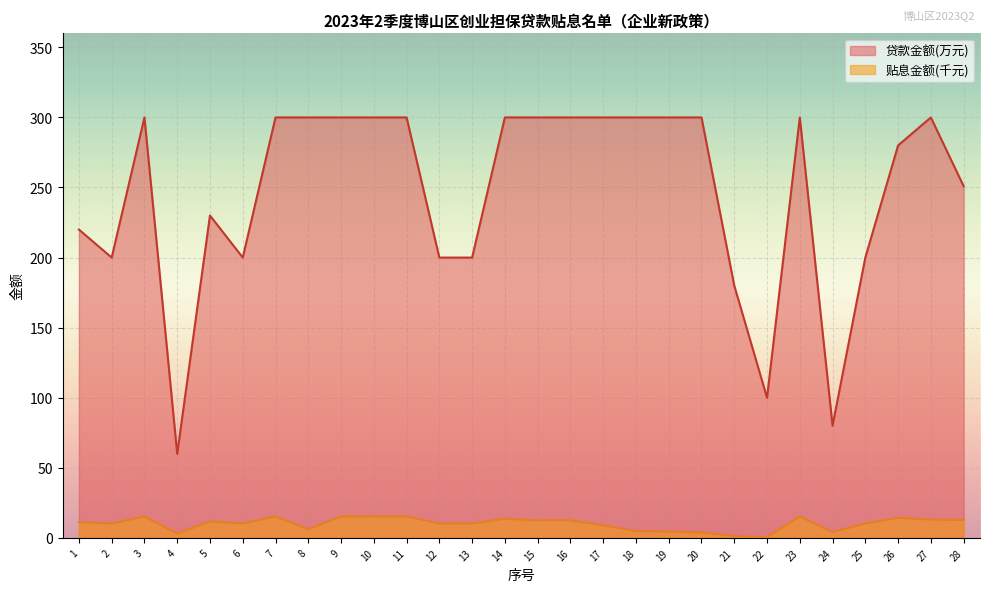

Reading left to right, extract all data points from this chart.

贷款金额(万元): 1=220.0	2=200.0	3=300.0	4=60.0	5=230.0	6=200.0	7=300.0	8=300.0	9=300.0	10=300.0	11=300.0	12=200.0	13=200.0	14=300.0	15=300.0	16=300.0	17=300.0	18=300.0	19=300.0	20=300.0	21=180.0	22=100.0	23=300.0	24=80.0	25=200.0	26=280.0	27=300.0	28=251.0
贴息金额（元）: 1=11.2	2=10.2	3=15.3	4=3.1	5=11.8	6=10.2	7=15.3	8=6.1	9=15.3	10=15.3	11=15.3	12=10.2	13=10.2	14=13.7	15=12.5	16=12.5	17=9.0	18=4.8	19=4.5	20=3.8	21=1.3	22=0.4	23=15.3	24=4.1	25=10.2	26=14.3	27=13.0	28=12.8